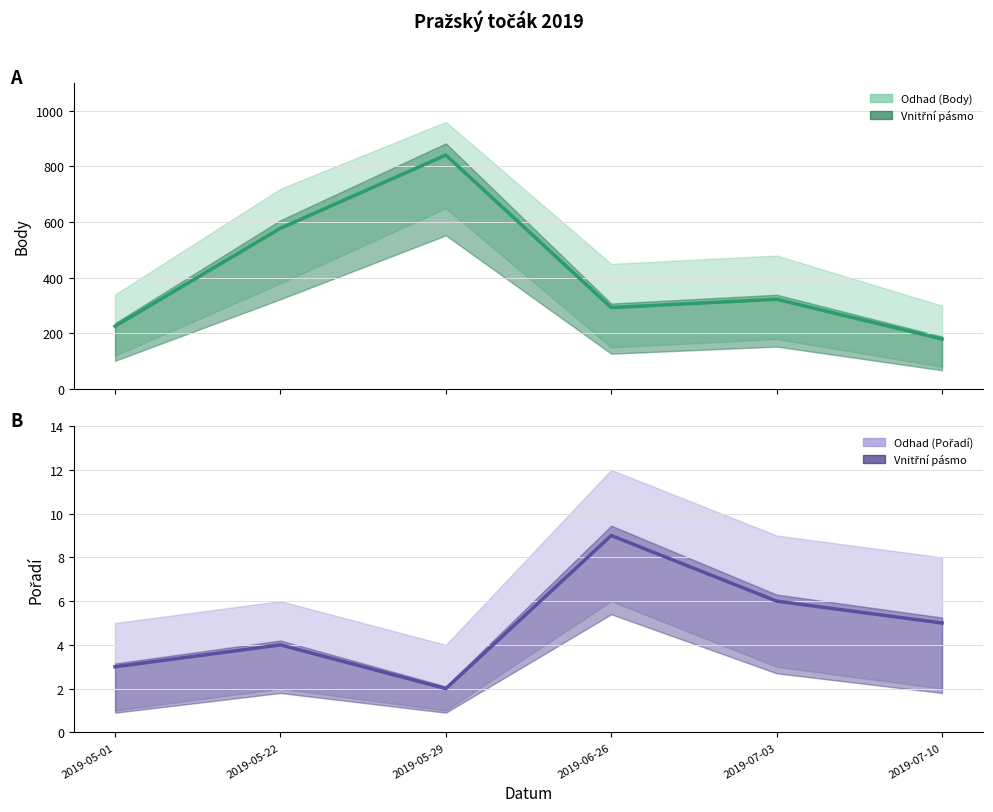

Is the value of Pořadí at 2019-07-03 greater than the value of Body at 2019-06-26?

No